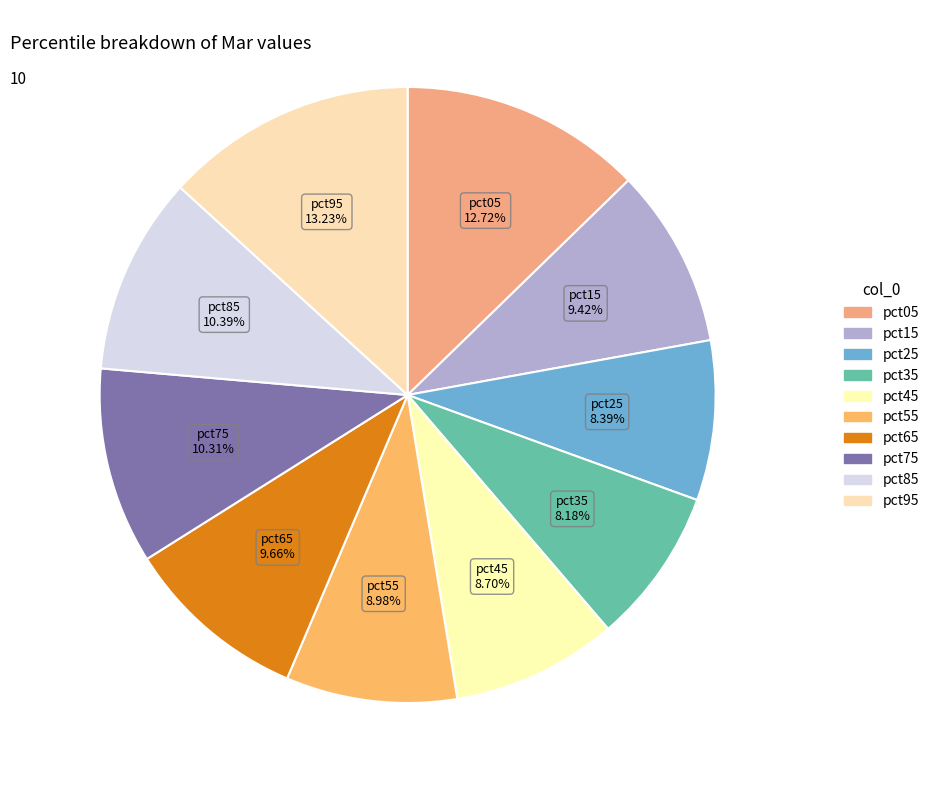

Is there a majority slice in this chart?

No